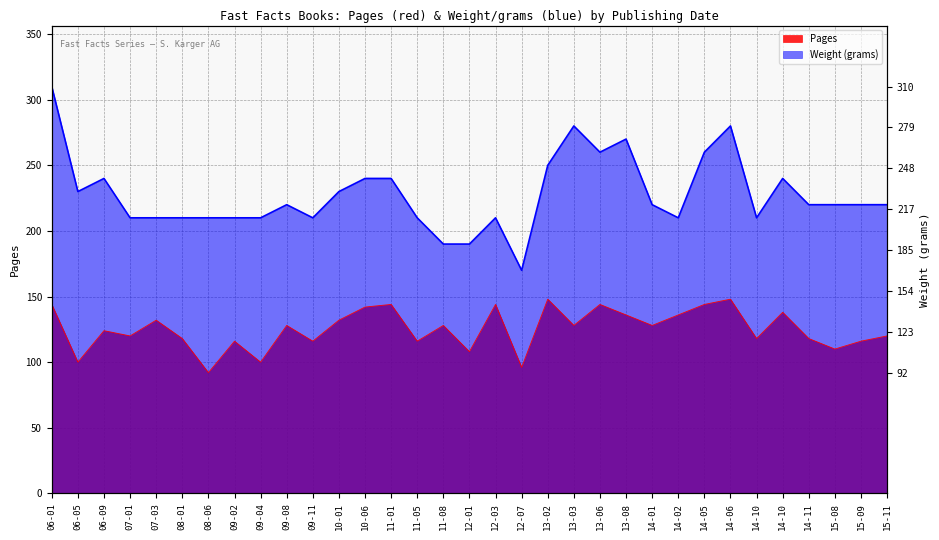

True or false: Pages and Weight (grams) cross at least once.

False